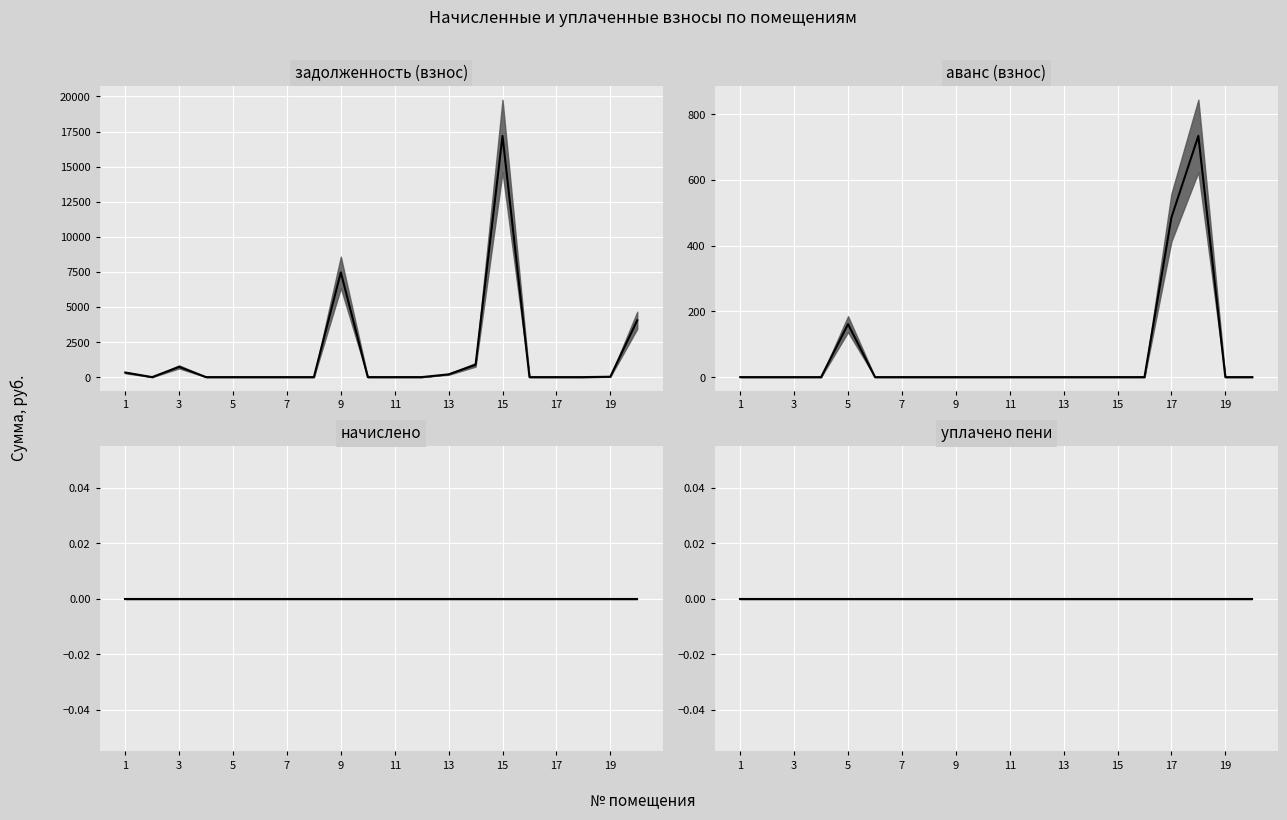

Between 4 and 14, which series saw the biggest shift?

задолженность (взнос)